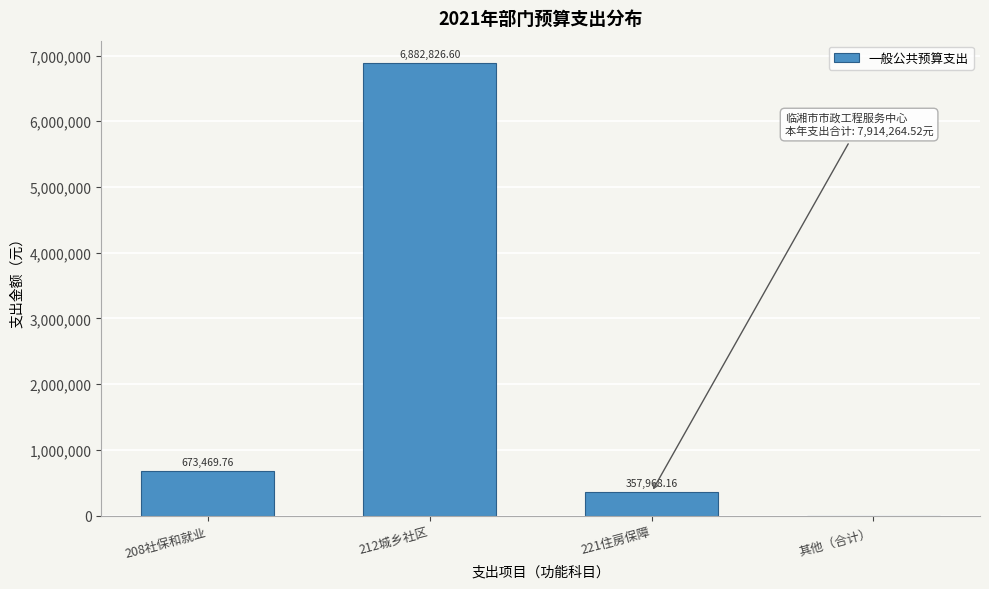

What is the change in value from 212城乡社区 to 其他（合计）?

-6882826.6